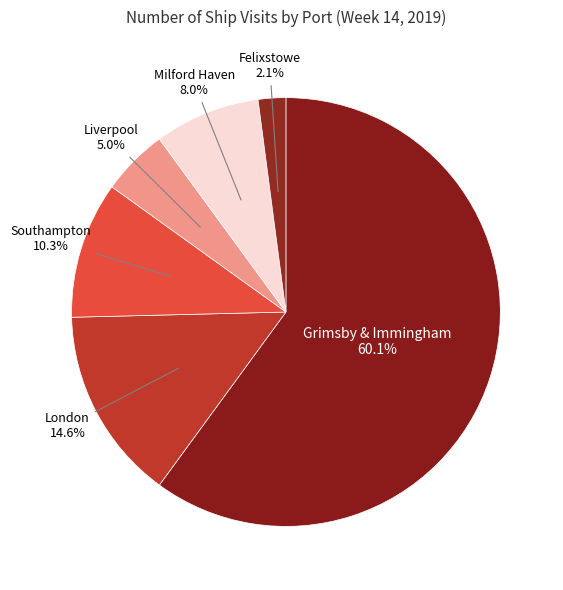

Is Liverpool the majority of the pie?

No